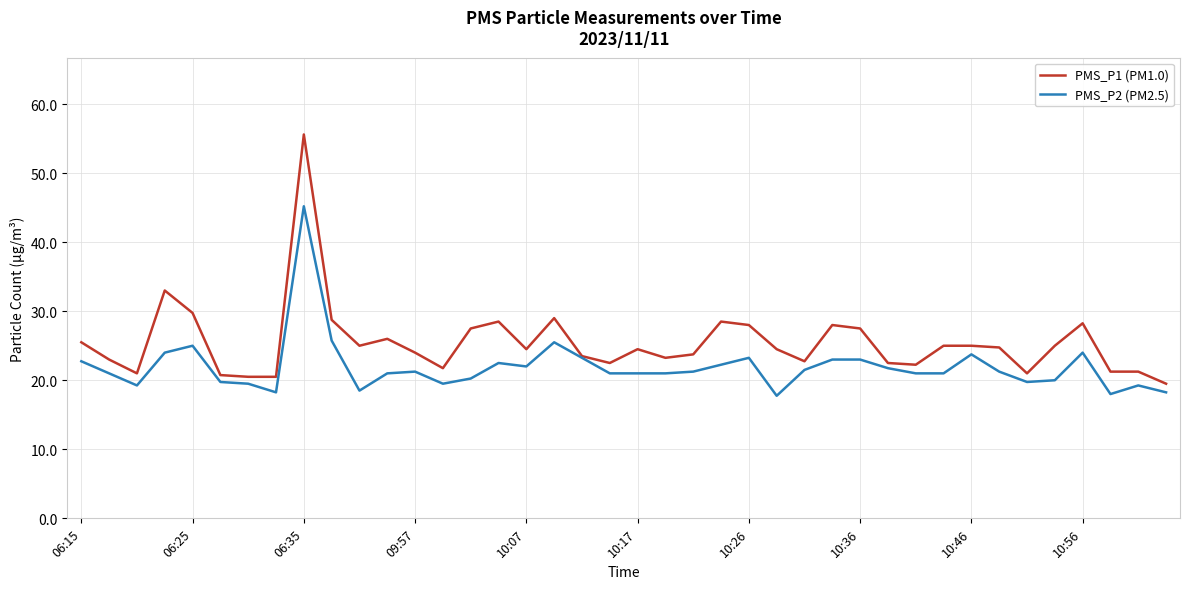

What is the greatest value displayed?

55.6